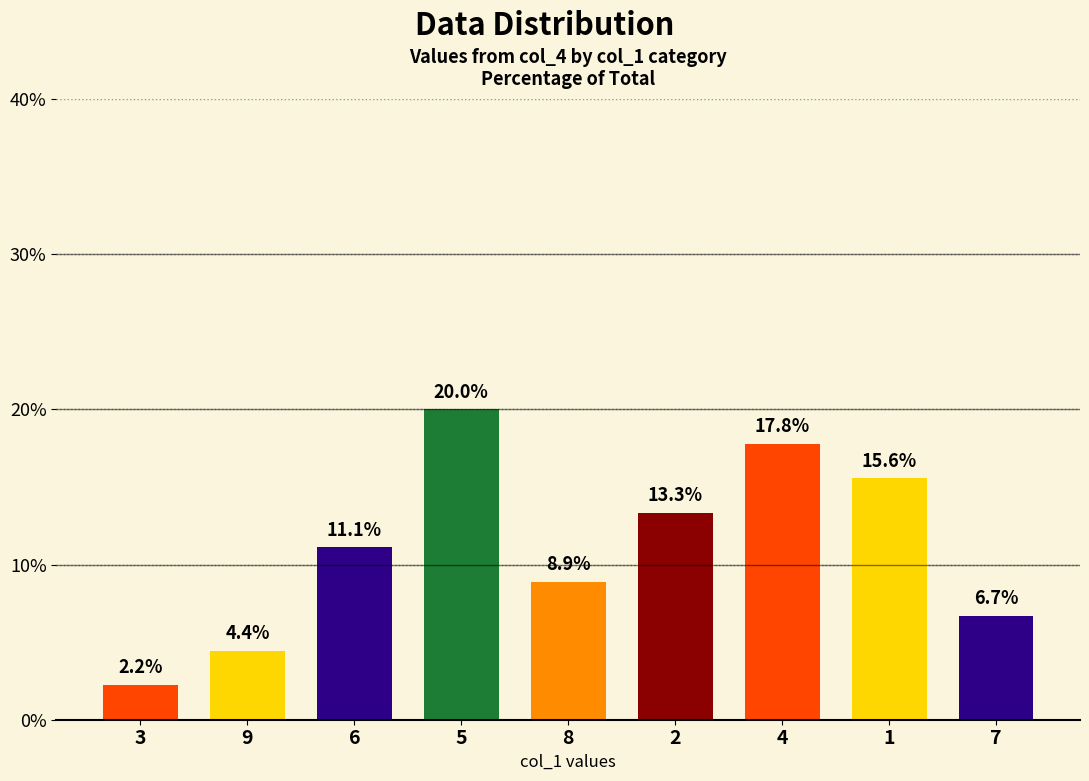

What is the ratio of the value at 5 to the value at 3?

9.0